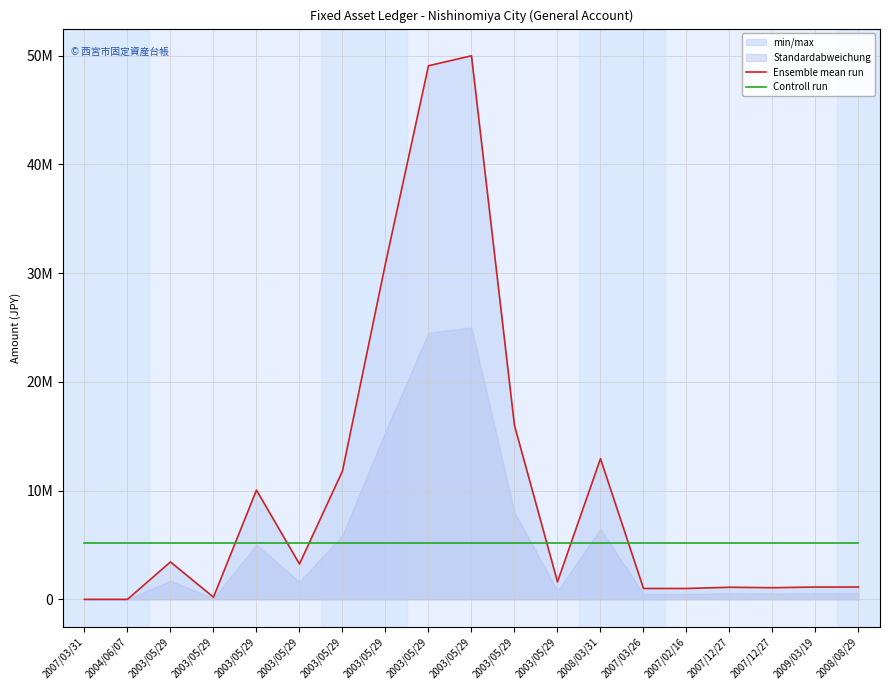

True or false: Ensemble mean run and Controll run intersect in this chart.

True